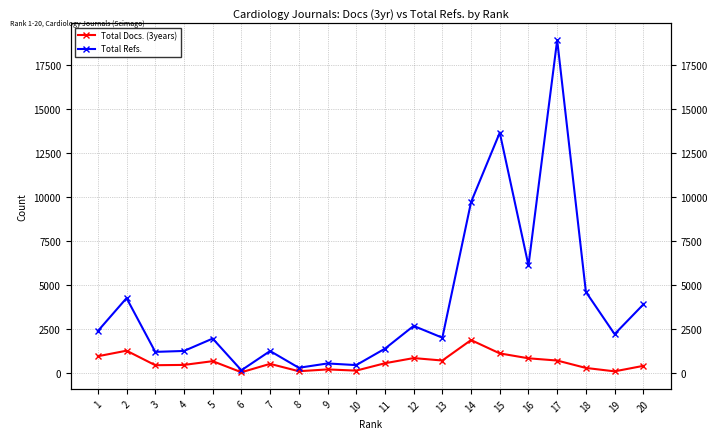

What is the average value of the Total Docs. (3years) series?

618